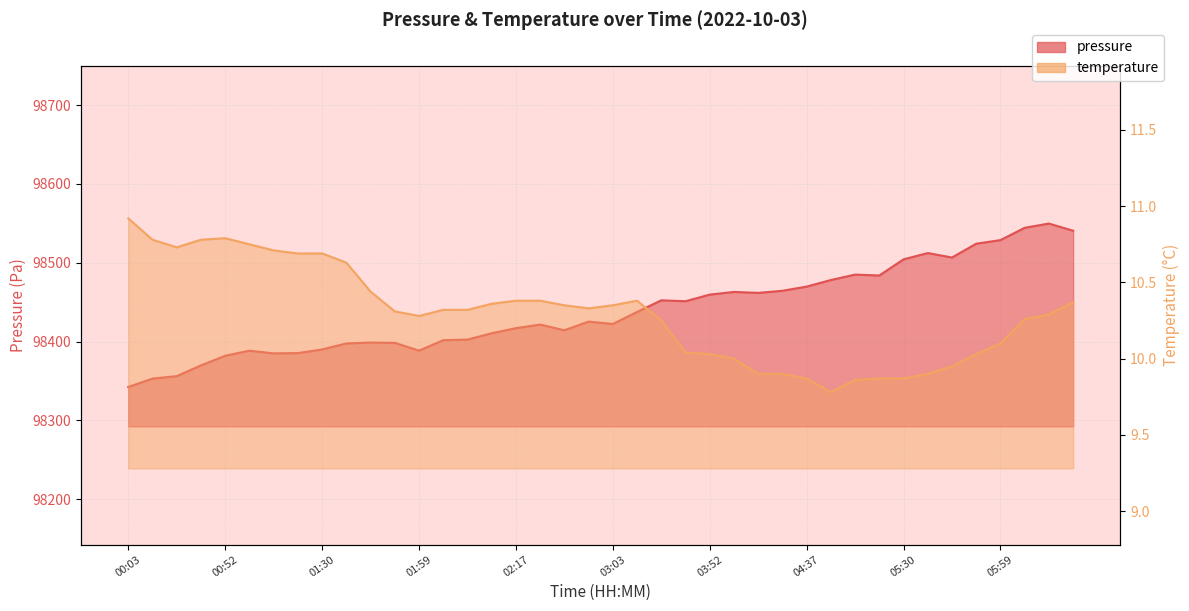

What is the average value of the pressure series?

98439.2